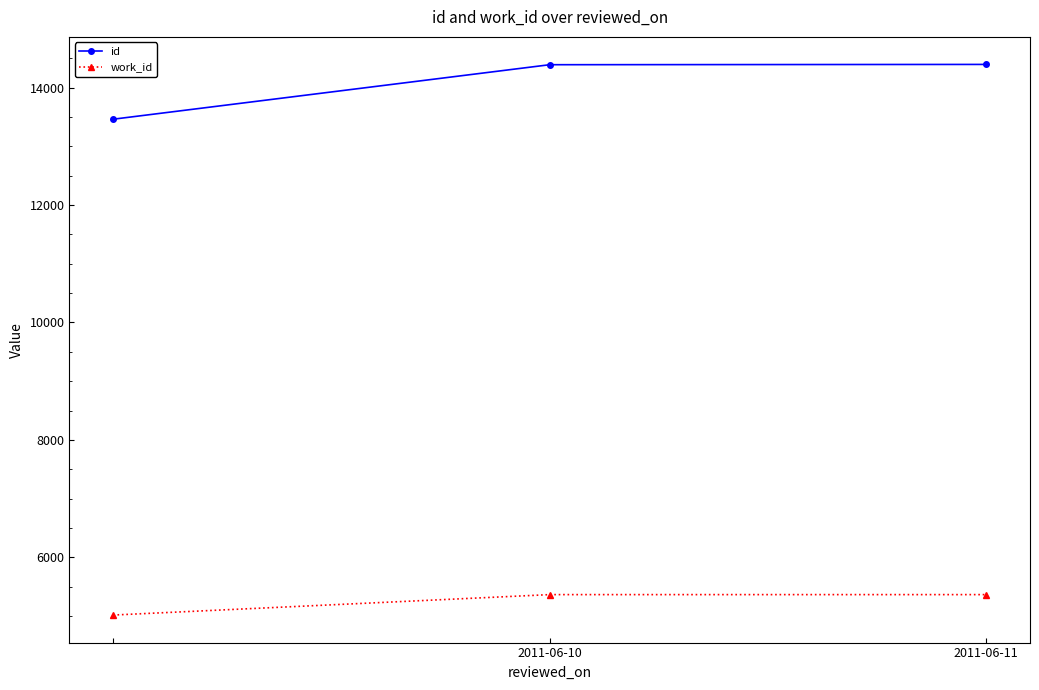

At how many categories does at least one series exceed 7764?

3